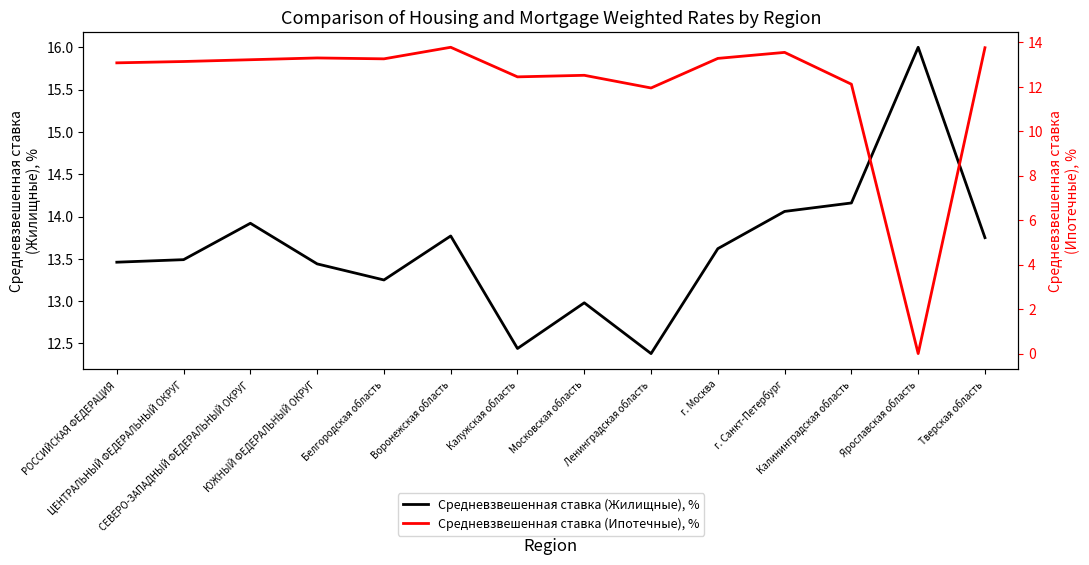

True or false: Средневзвешенная ставка (Жилищные), % and Средневзвешенная ставка (Ипотечные), % intersect in this chart.

False